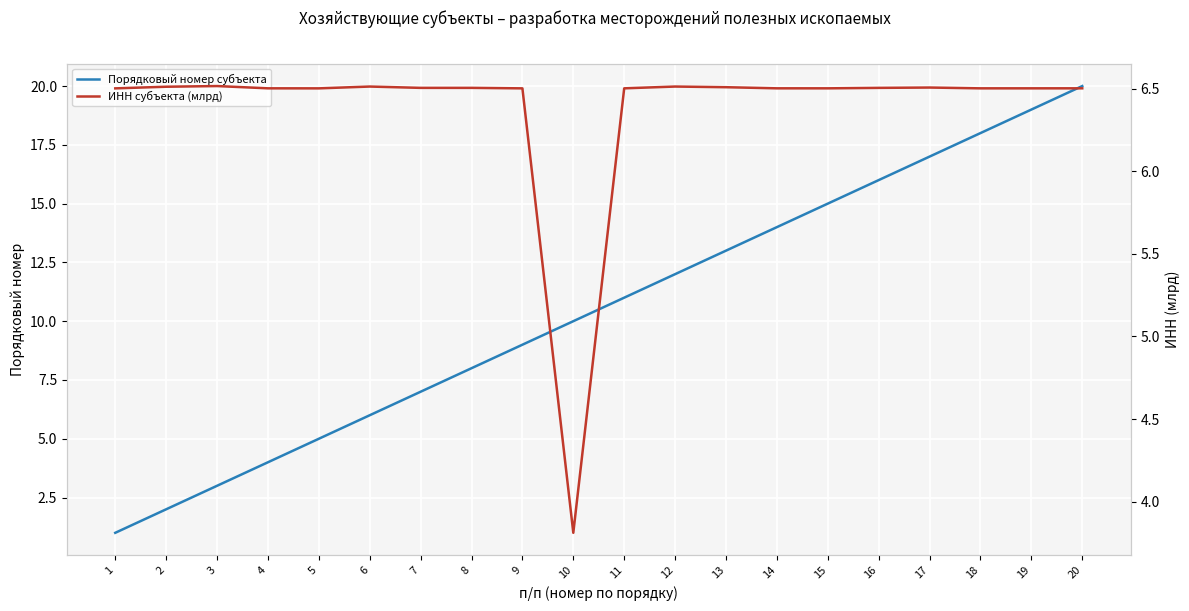

How many interior local valleys does the ИНН субъекта (млрд) series have?

5